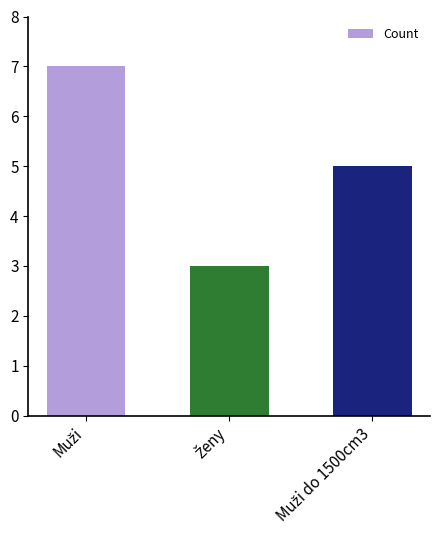

What is the minimum value shown in the chart?

3